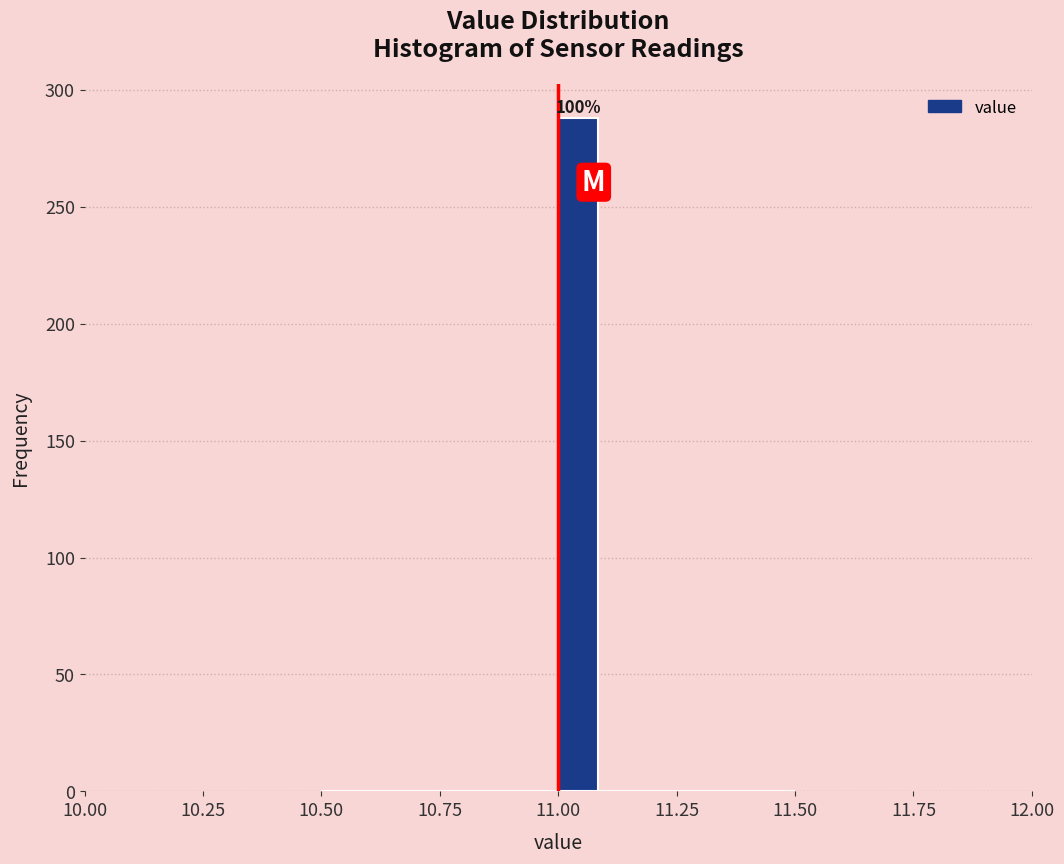

Around what value on the x-axis is the tallest bar? Give the approximate position of its centre, as read against the axis.

11.05